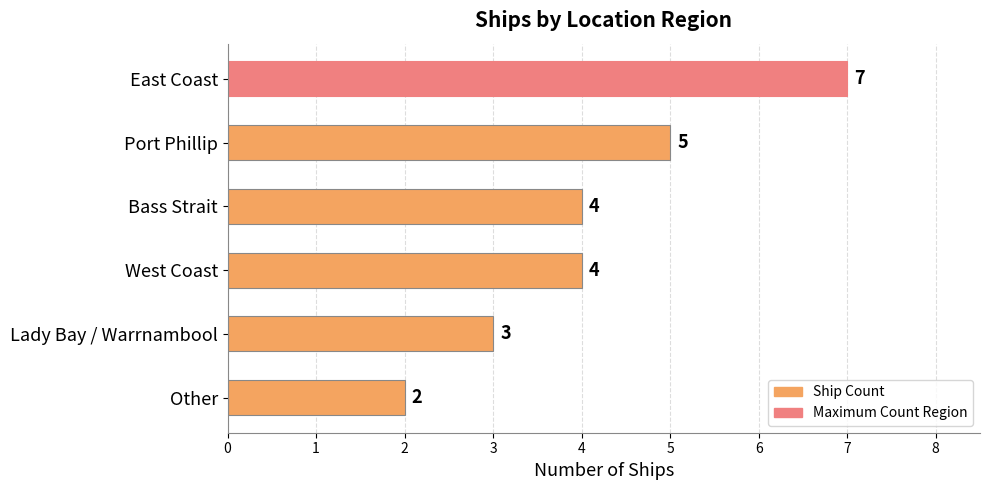

The chart shows a value of 3 at Other. True or false?

False